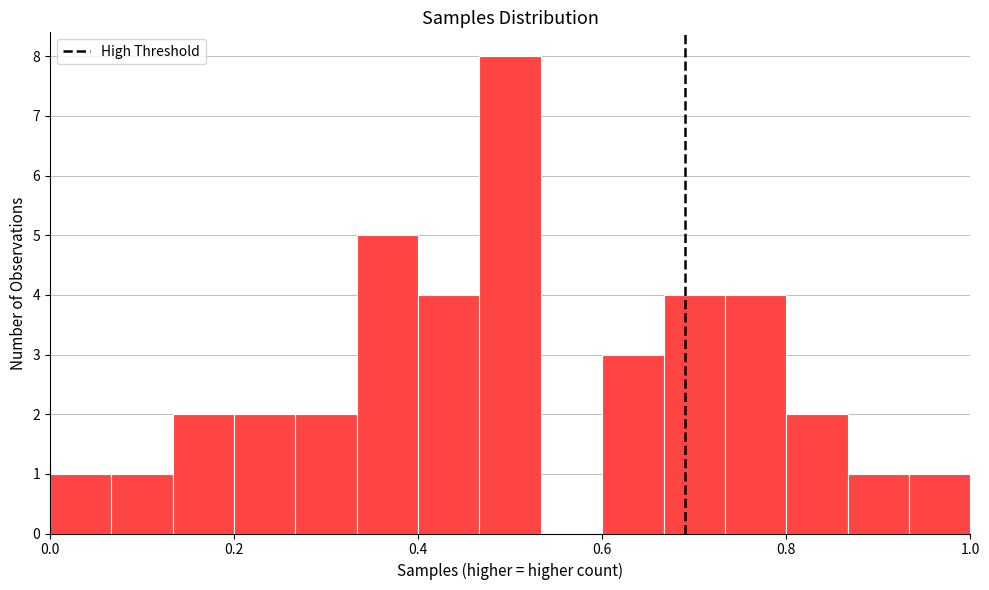

Read against the x-axis, roughly where is the centre of the tallest bar?

0.50